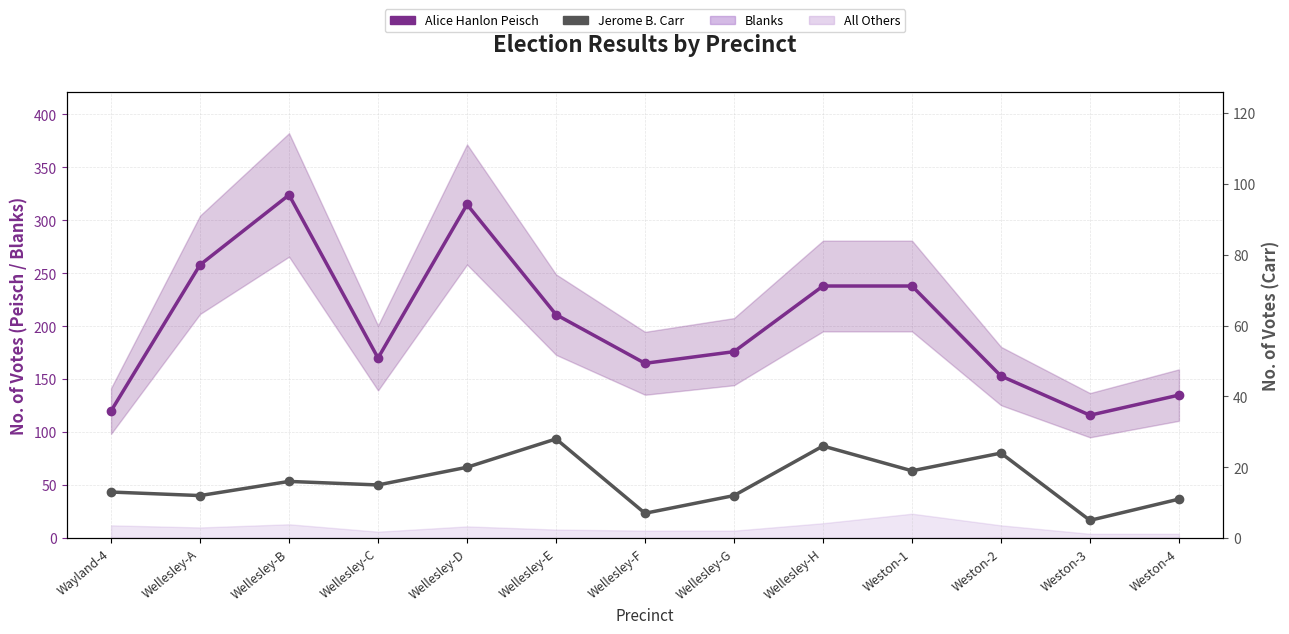

What is the smallest value displayed?

5